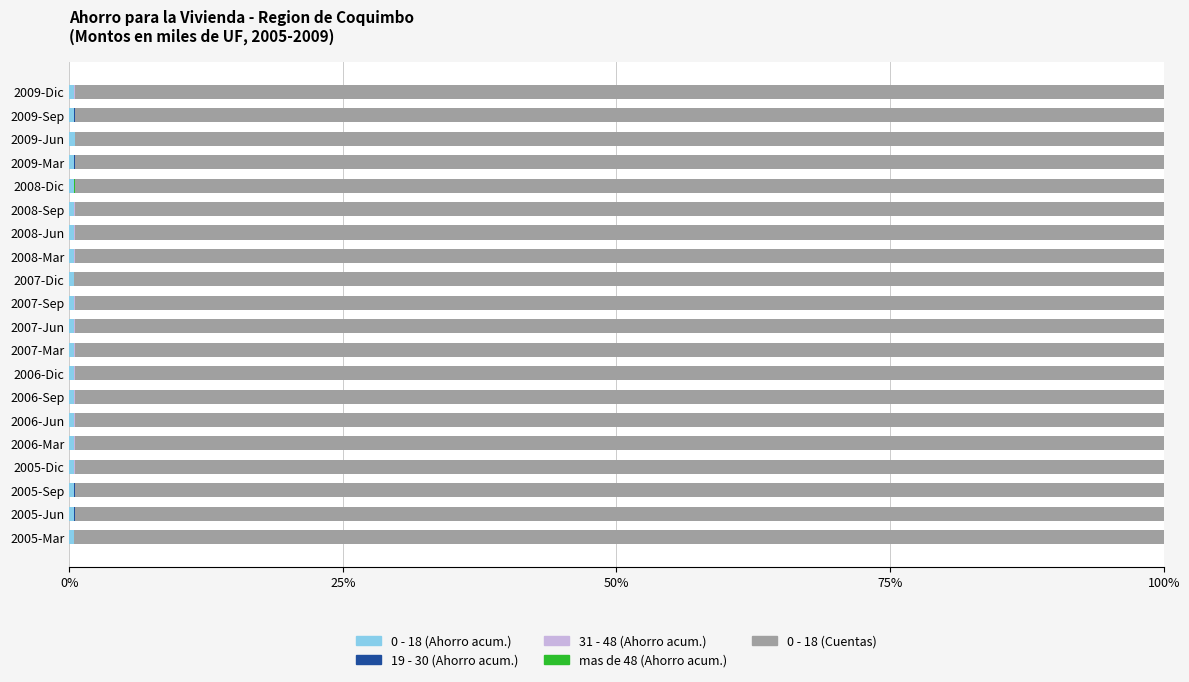

What is the value of the 0 - 18 (Ahorro acum.) bar at the 8th from the left?

0.5